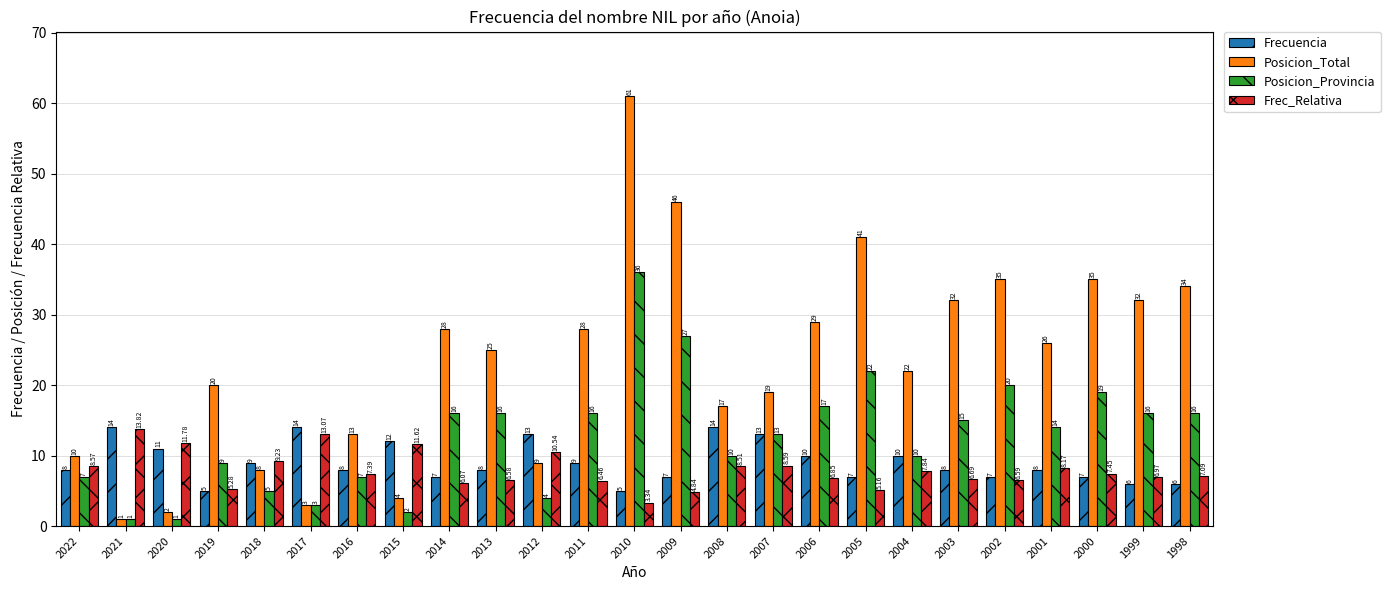

Is the value of Posicion_Provincia at 2022 greater than the value of Posicion_Total at 1998?

No